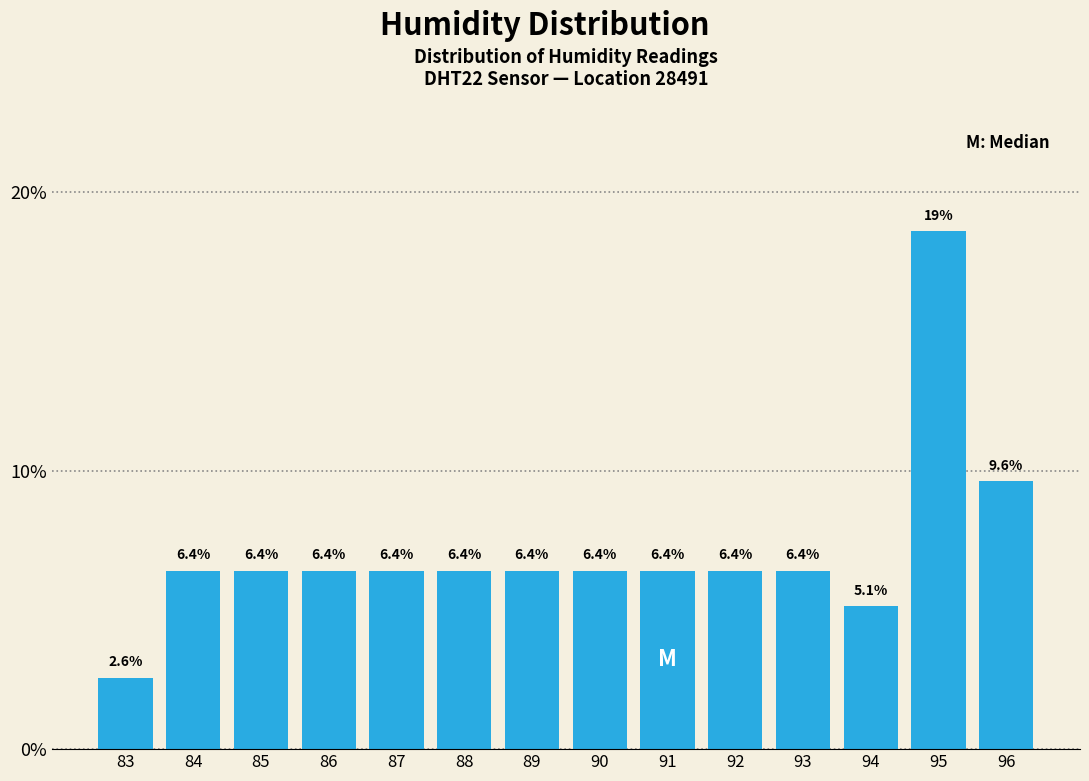

Reading left to right, extract all data points from this chart.

83=2.6	84=6.4	85=6.4	86=6.4	87=6.4	88=6.4	89=6.4	90=6.4	91=6.4	92=6.4	93=6.4	94=5.1	95=18.6	96=9.6